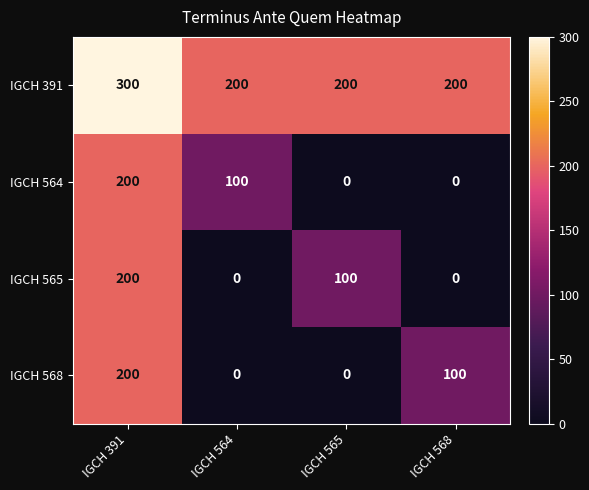

Reading left to right, what are all the values shown in this chart?

IGCH 391: 300	200	200	200
IGCH 564: 200	100	0	0
IGCH 565: 200	0	100	0
IGCH 568: 200	0	0	100